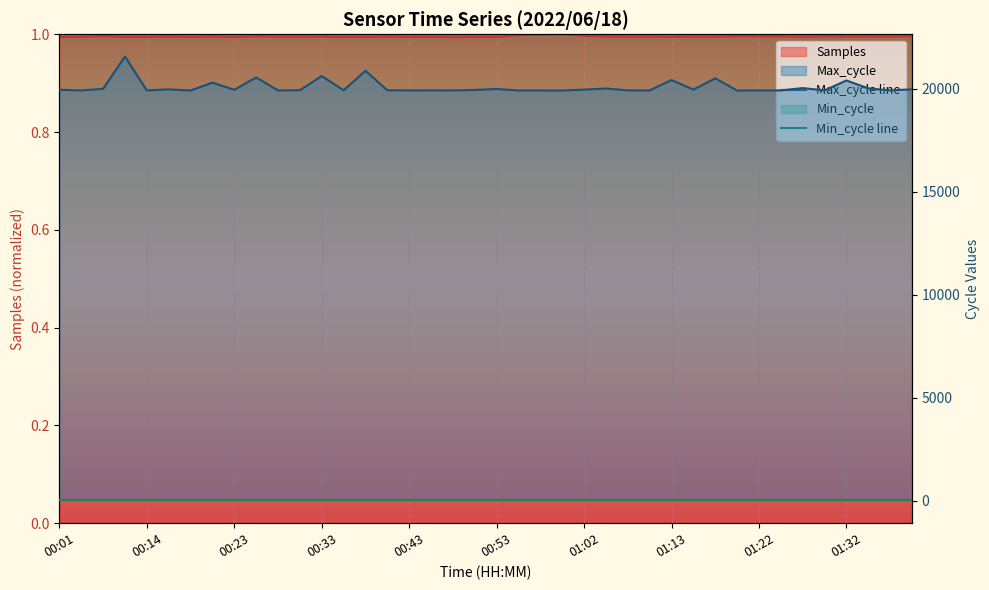

What is the total value across all series at 00:04?

19917.0